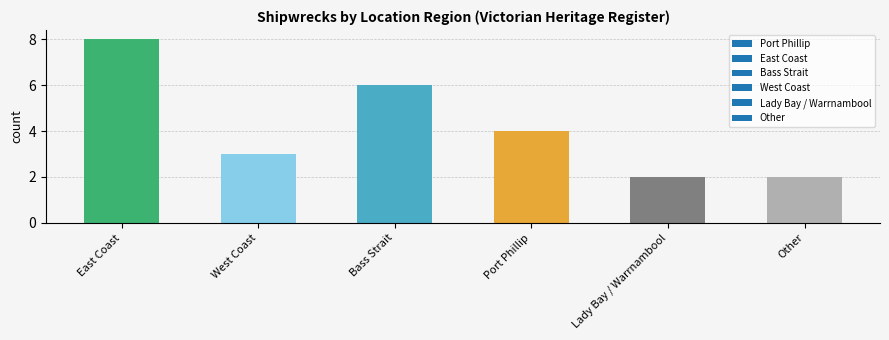

What position from the left is Lady Bay / Warrnambool?

5